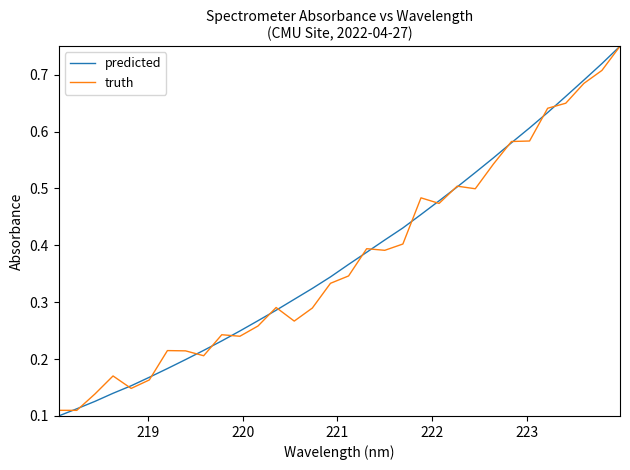

How many lines are shown in the chart?

2